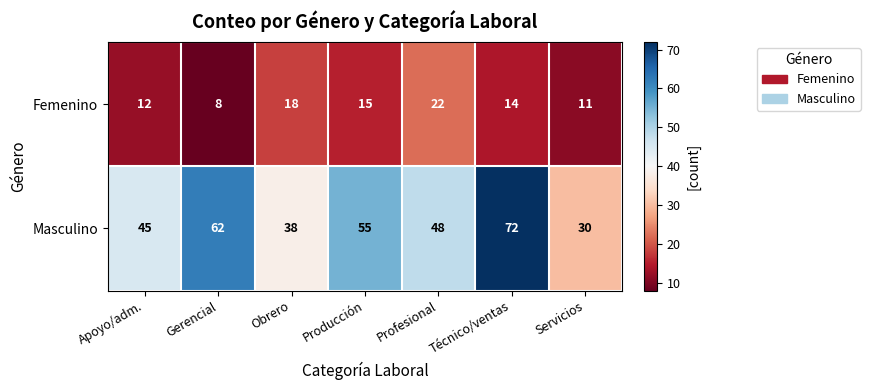

Which label corresponds to the smallest value in the chart?

Gerencial